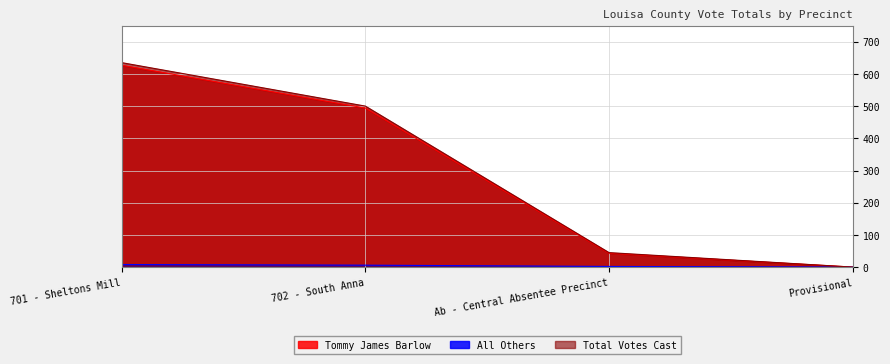

Which has a higher value, Ab - Central Absentee Precinct or 702 - South Anna?

702 - South Anna